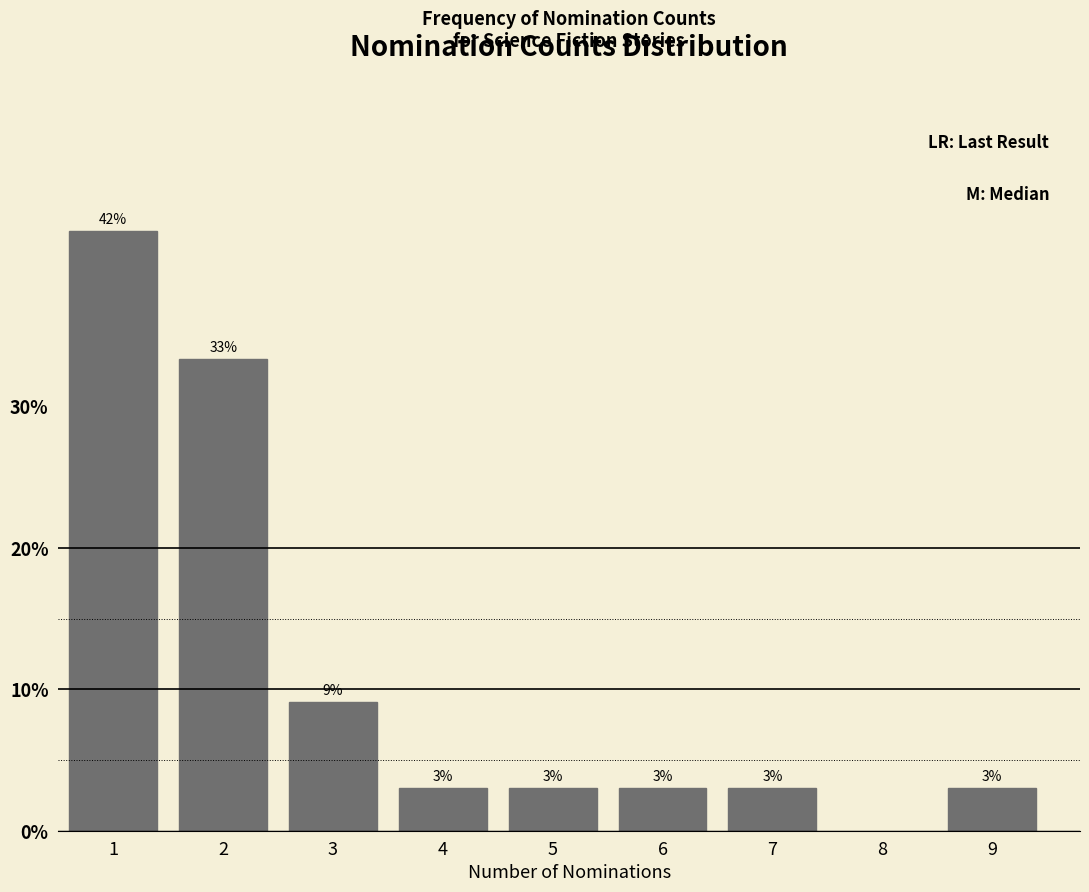

What is the smallest value displayed?

3.0